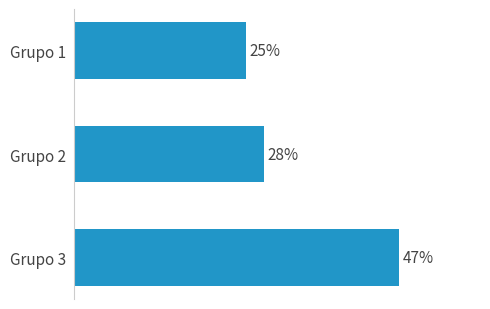

Does the chart contain any negative values?

No